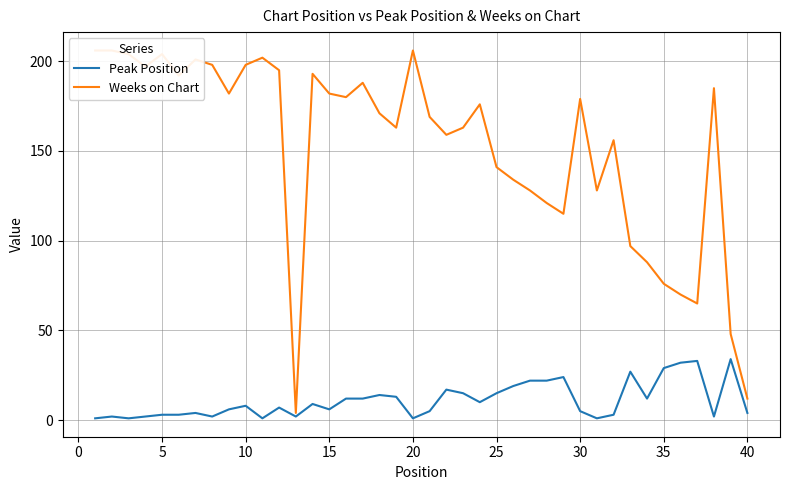

What is the maximum value for Peak Position?

34